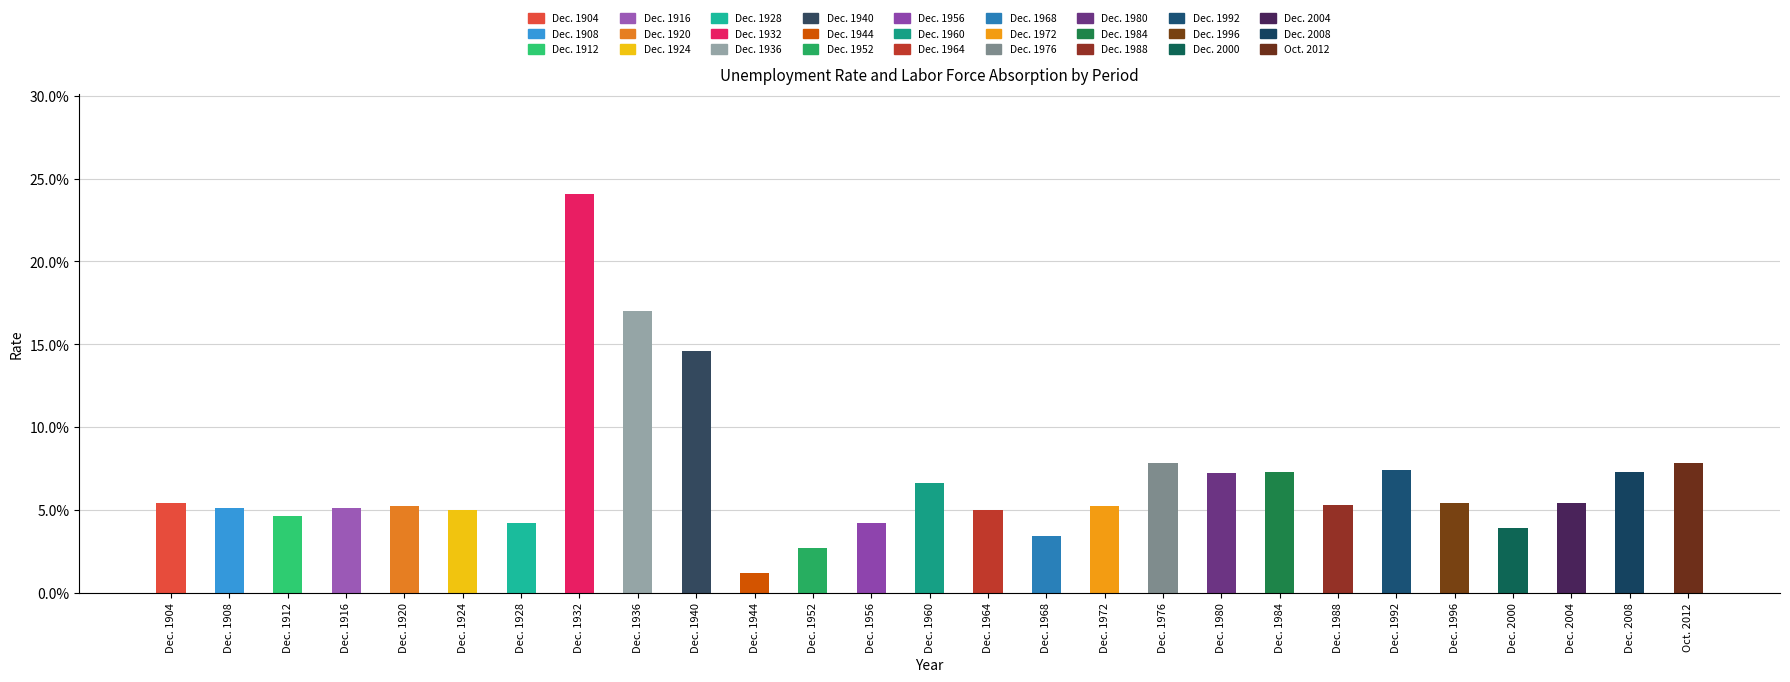

Where is the data nearest to the value 0?

Dec. 1944